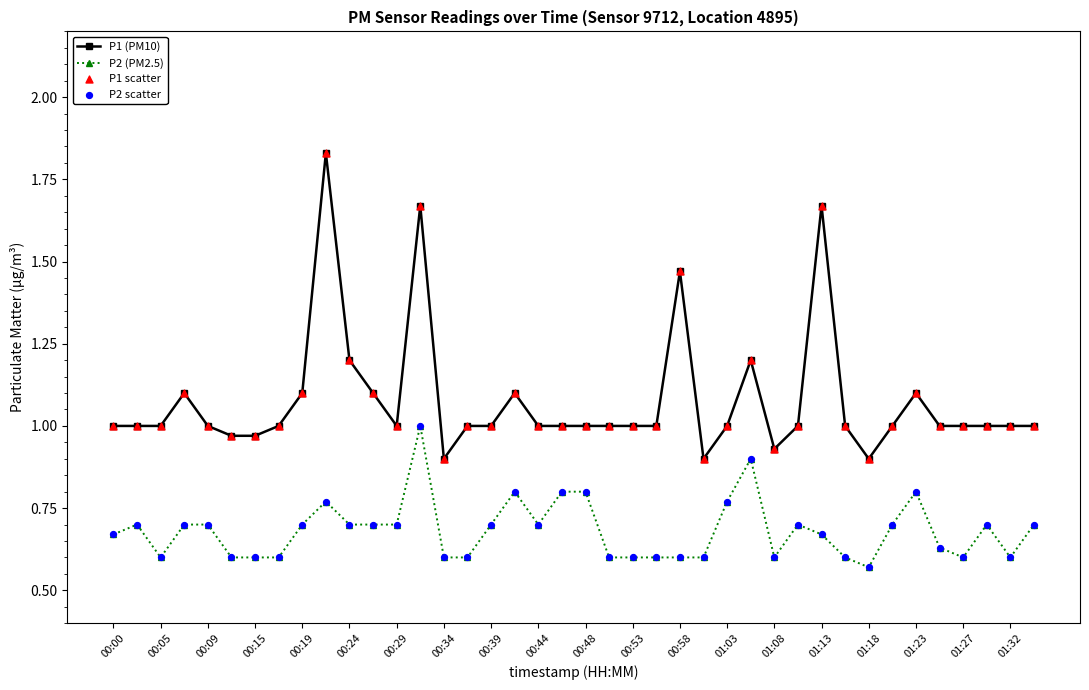

Which series has the widest spread of values?

P1 (PM10)